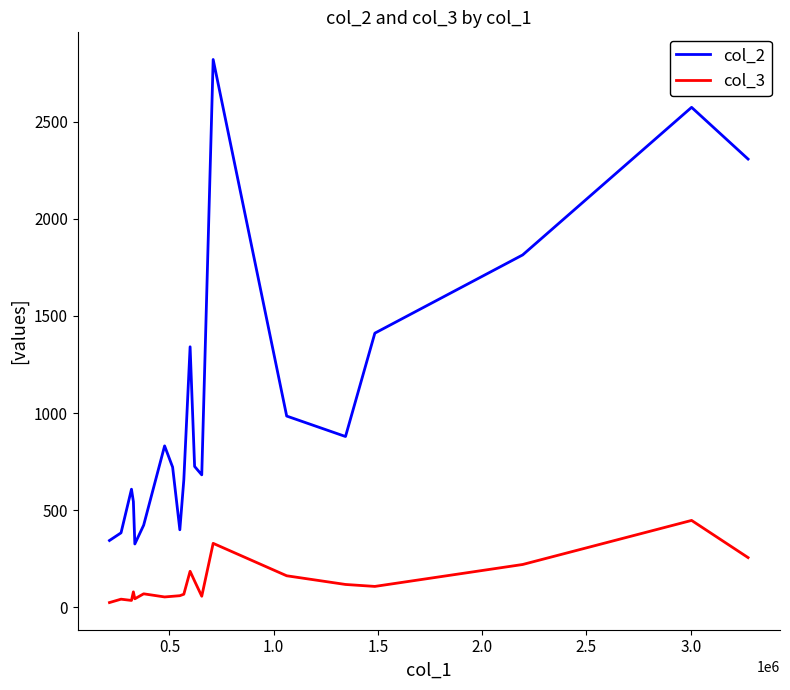

Which series has the largest range (max minus min)?

col_2